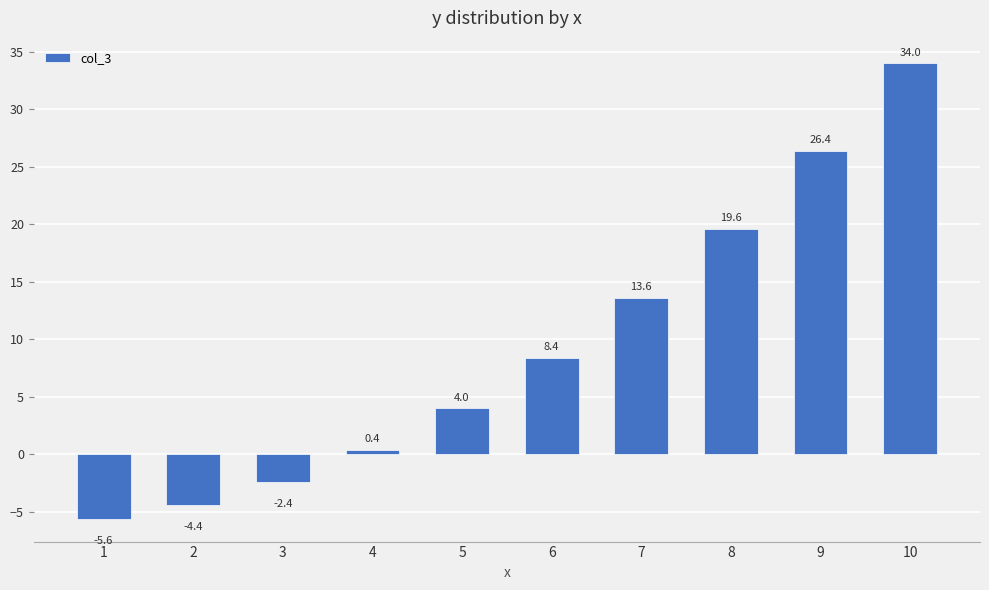

Reading left to right, transcribe all the data shown in this chart.

1=-5.6	2=-4.4	3=-2.4	4=0.4	5=4.0	6=8.4	7=13.6	8=19.6	9=26.4	10=34.0